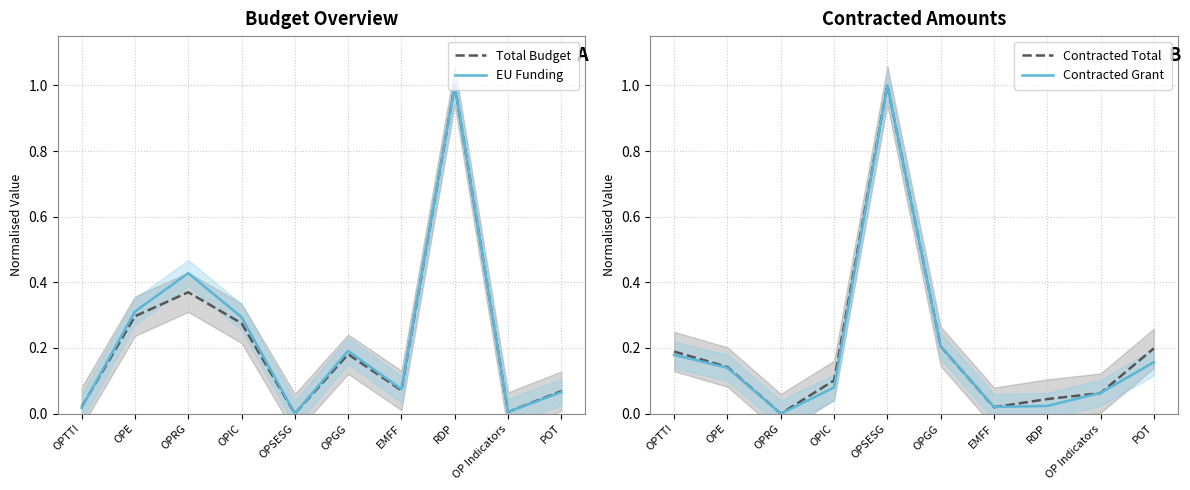

Which series changed the most between OPE and OP Indicators?

EU Funding